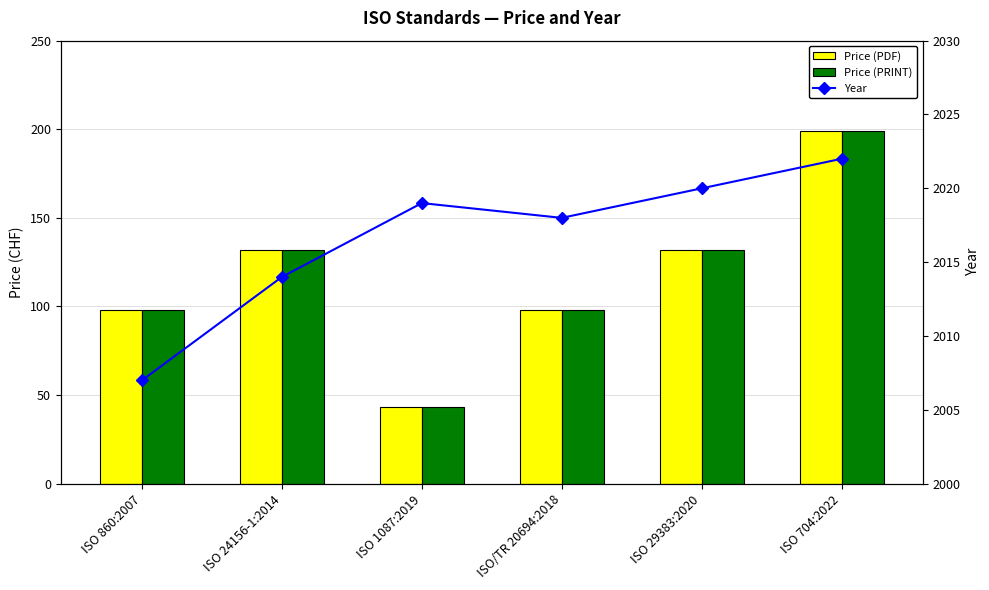

What is the difference between the Price (PDF) values at ISO 1087:2019 and ISO/TR 20694:2018?

55